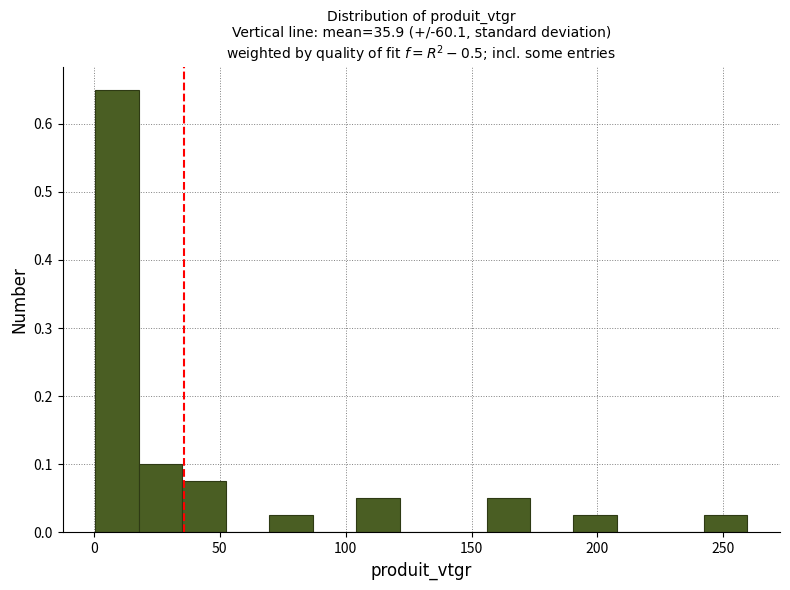

Around what value on the x-axis is the tallest bar? Give the approximate position of its centre, as read against the axis.

10